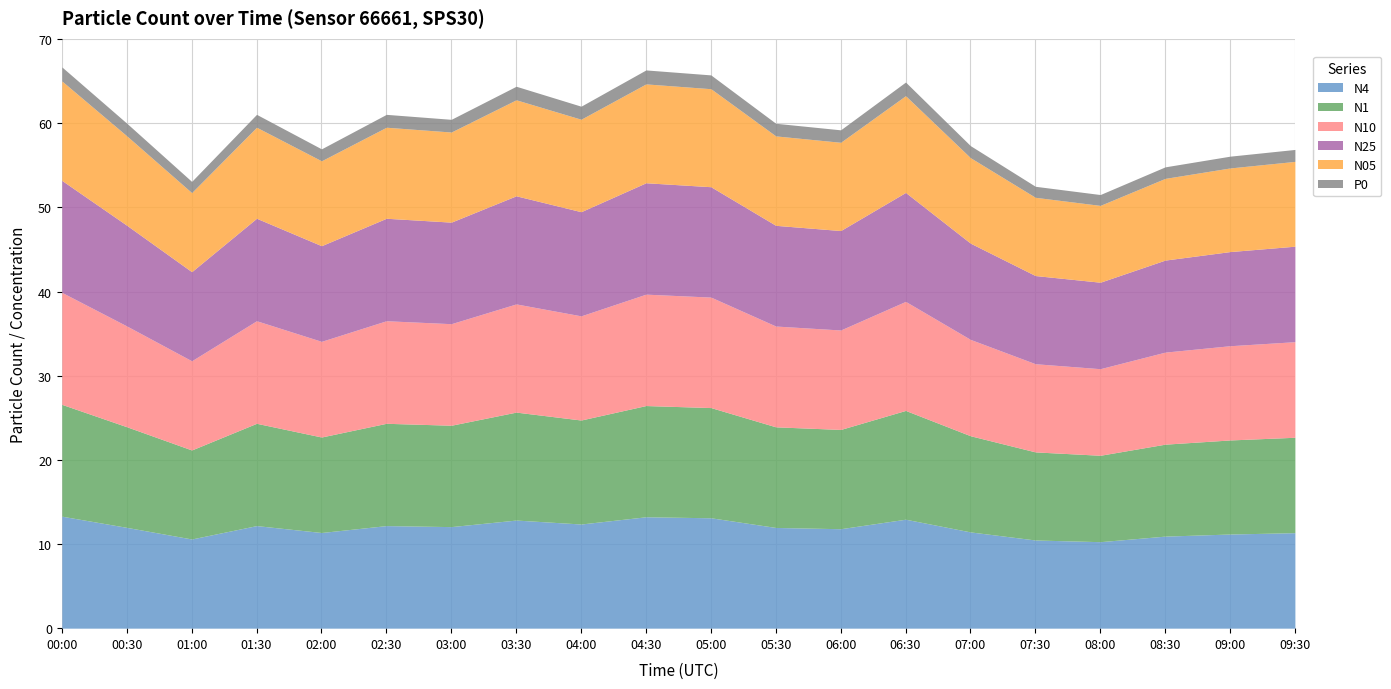

What is the minimum value for N1?

10.3